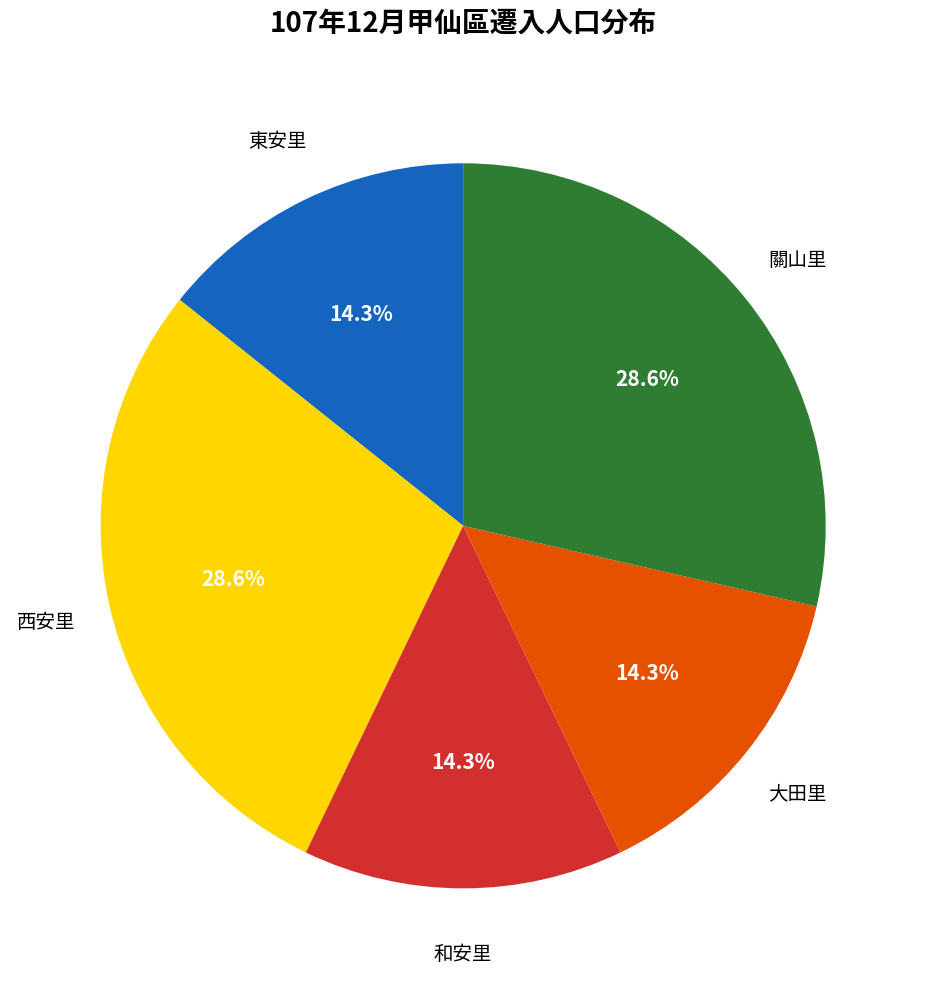

Is there a majority slice in this chart?

No